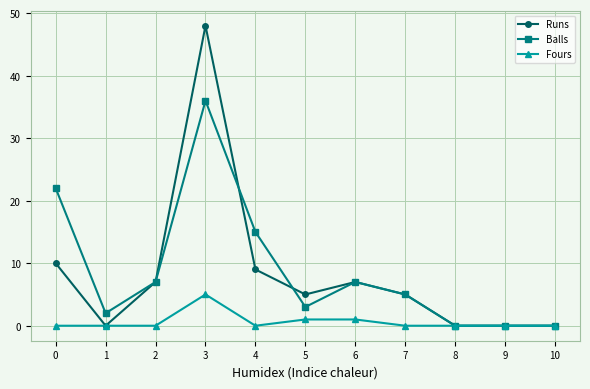

True or false: Balls has more than 0 points higher than both neighbors.

True